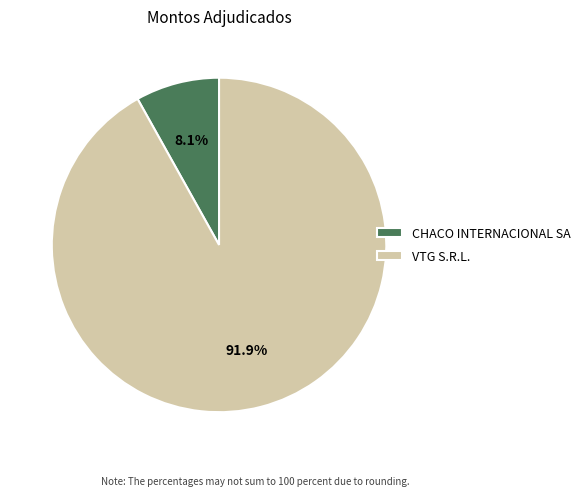

Which category has the smallest portion of the pie?

CHACO INTERNACIONAL SA